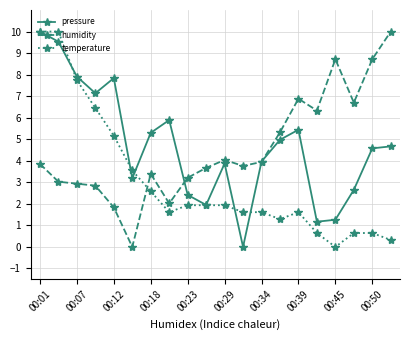

True or false: humidity has more than 1 points higher than both neighbors.

True